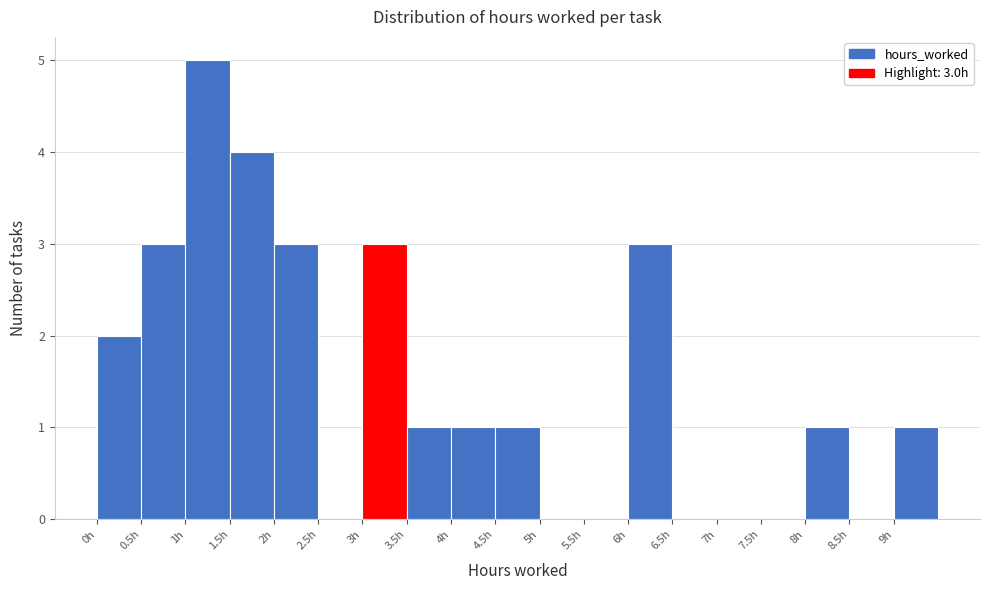

Which range on the x-axis has the tallest bar?

1.0 to 1.5